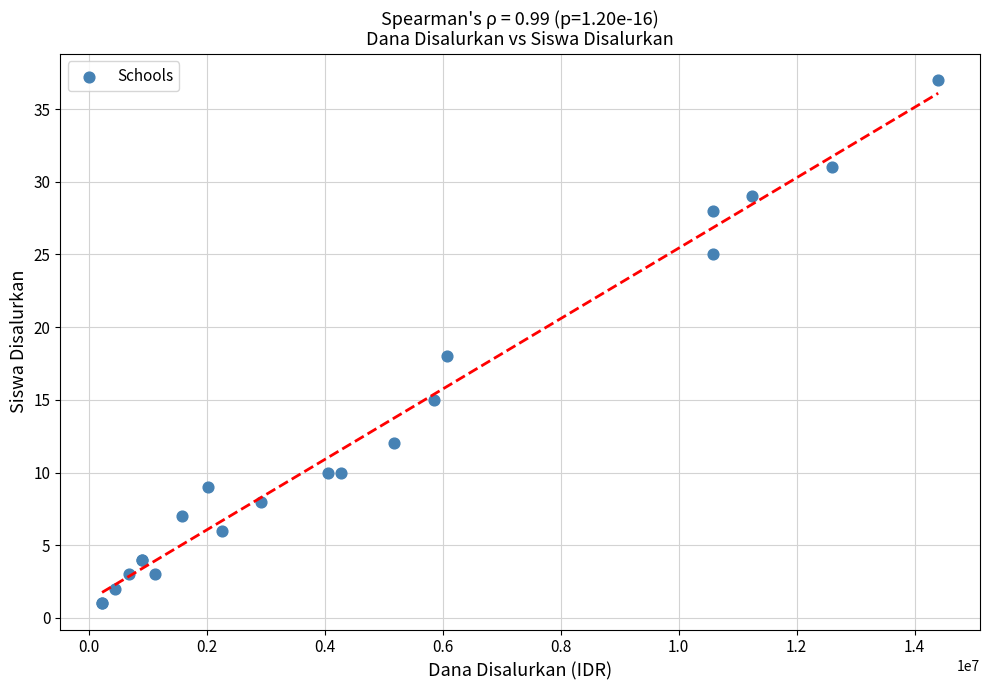

What Y value in the scatter plot is closest to 19?

18